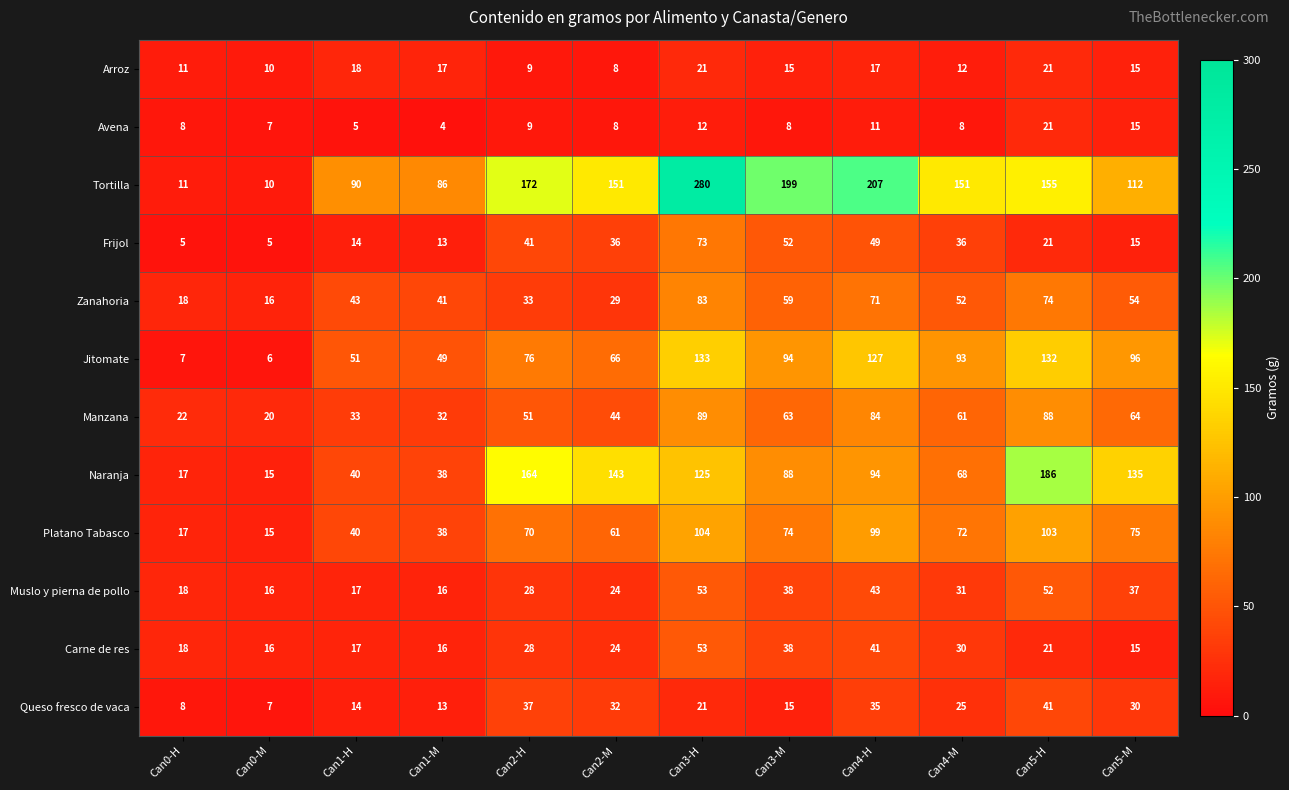

Count the number of categories in the chart.

12